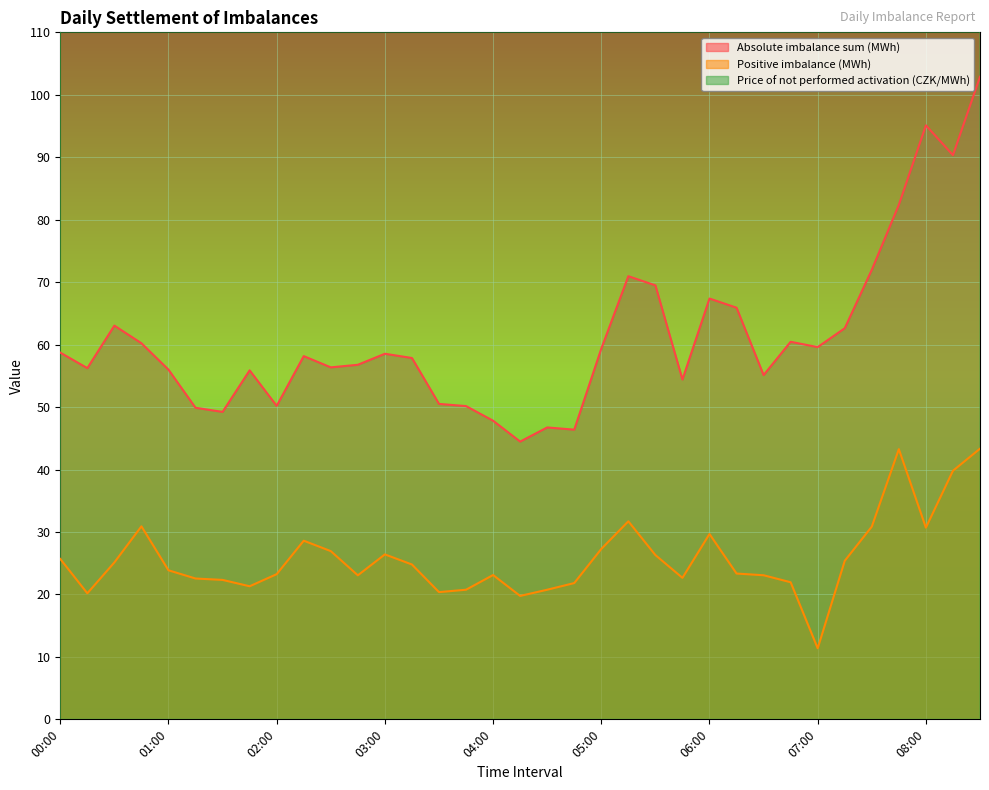

Is the value of Absolute imbalance sum (MWh) at 04:45 greater than the value of Price of not performed activation (CZK/MWh) at 03:00?

No